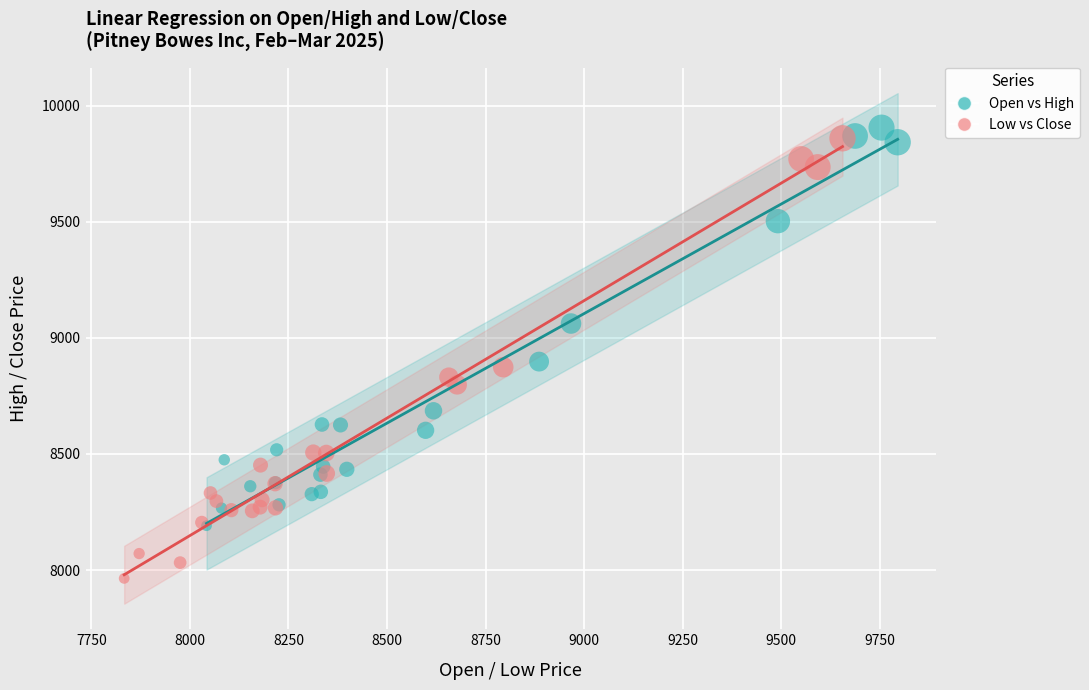

Which series has the widest spread of Y values?

Low vs Close